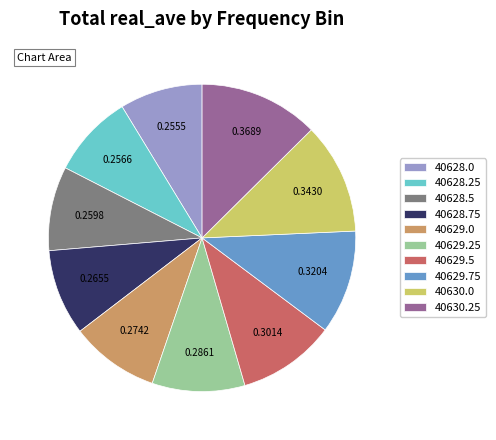

Does 40628.5 represent more than half of the total?

No